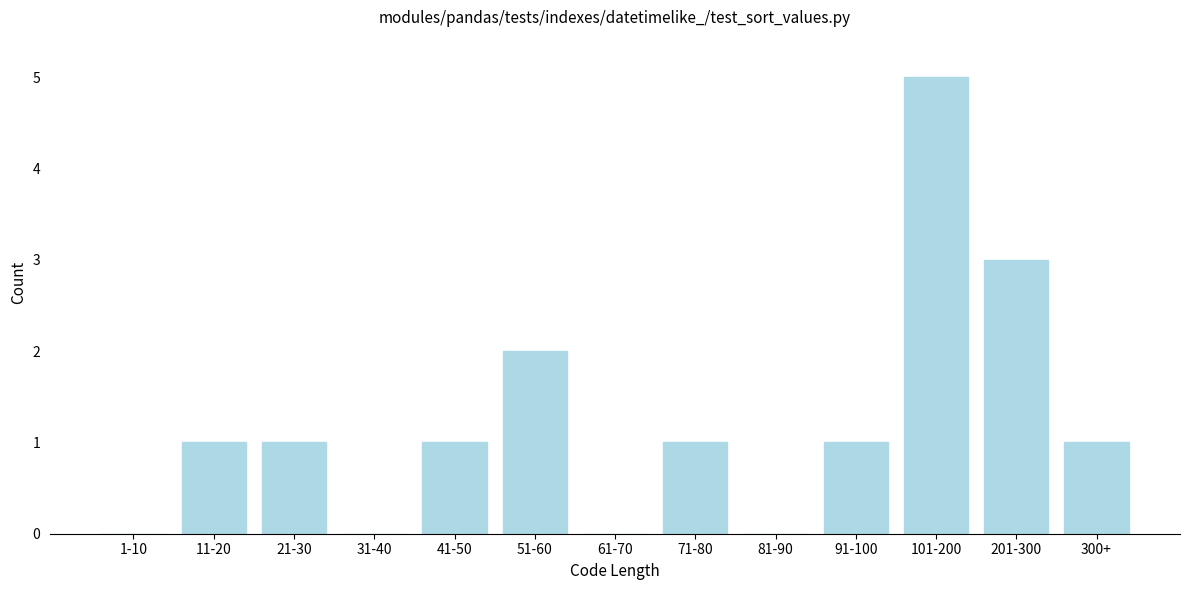

Reading left to right, what are all the values shown in this chart?

1-10=0	11-20=1	21-30=1	31-40=0	41-50=1	51-60=2	61-70=0	71-80=1	81-90=0	91-100=1	101-200=5	201-300=3	300+=1